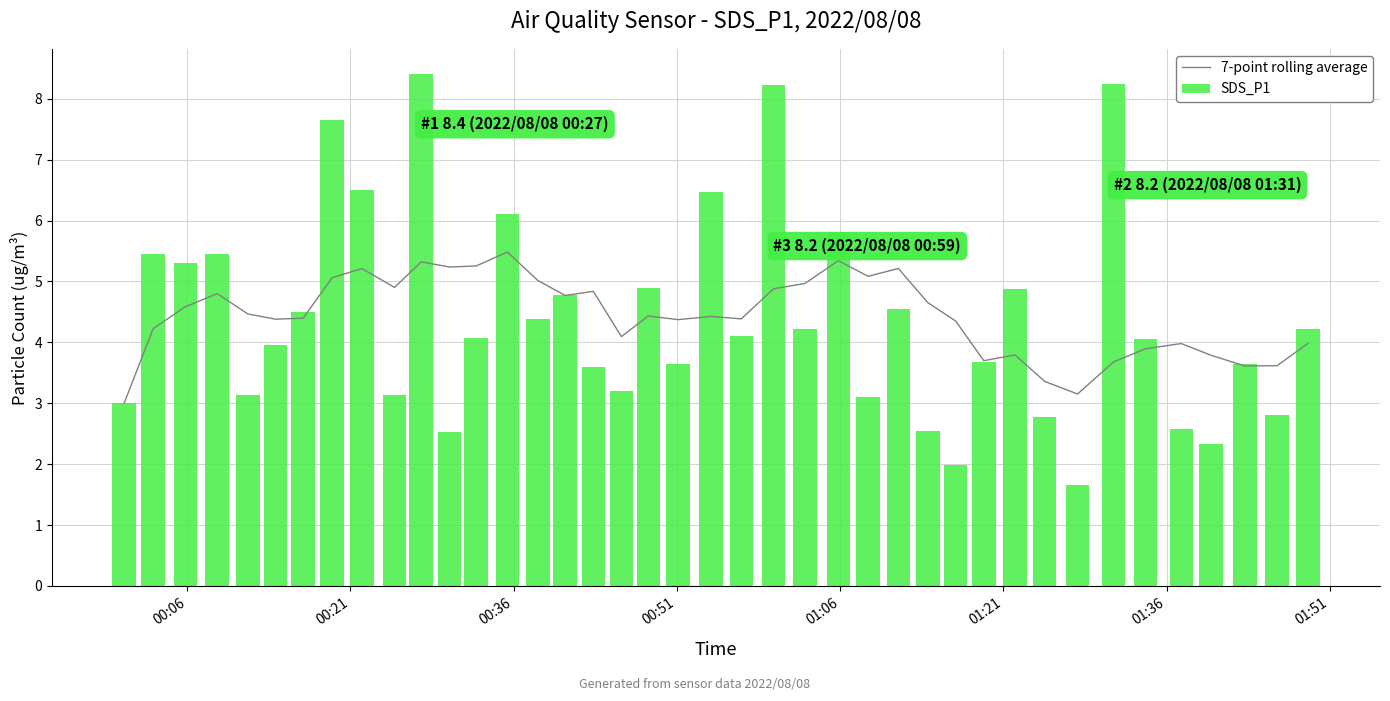

What is the maximum value for 7-point rolling average?

5.5